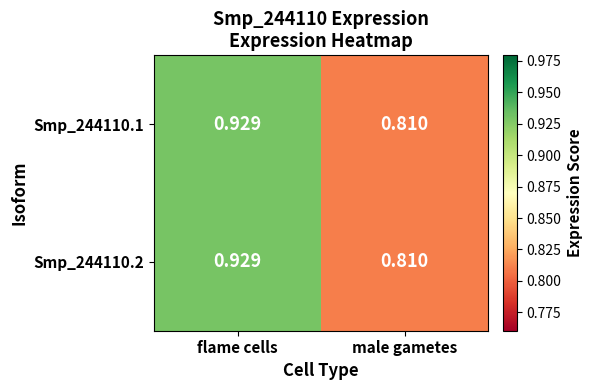

Where is Smp_244110.1 nearest to the value 0?

male gametes